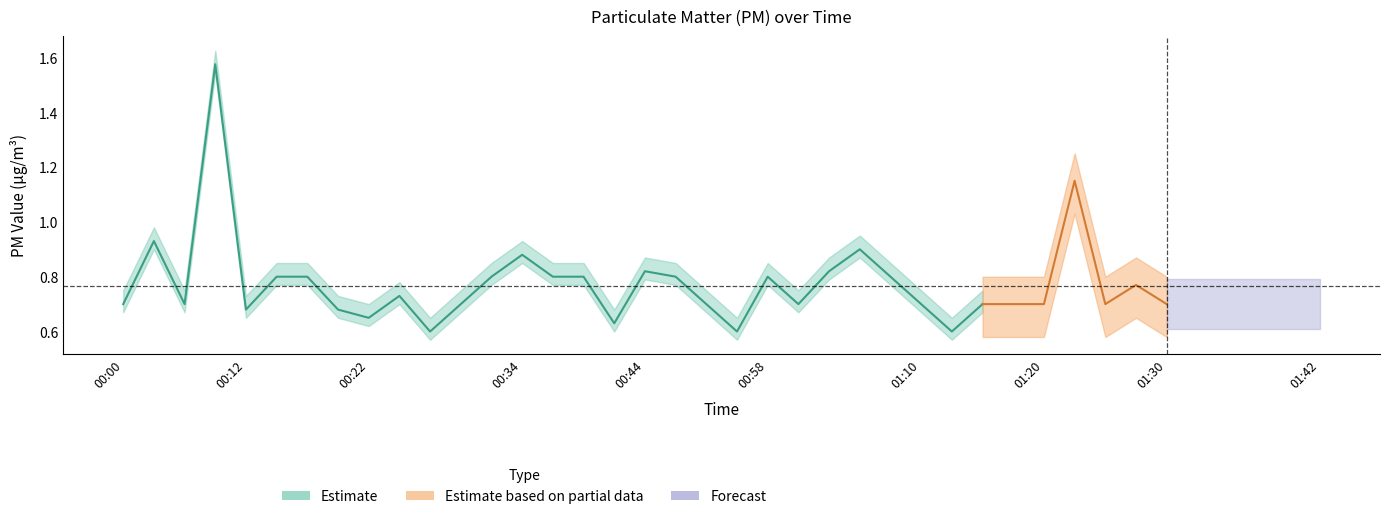

In P1, how many points are lower than both neighbors (excluding endpoints)?

9